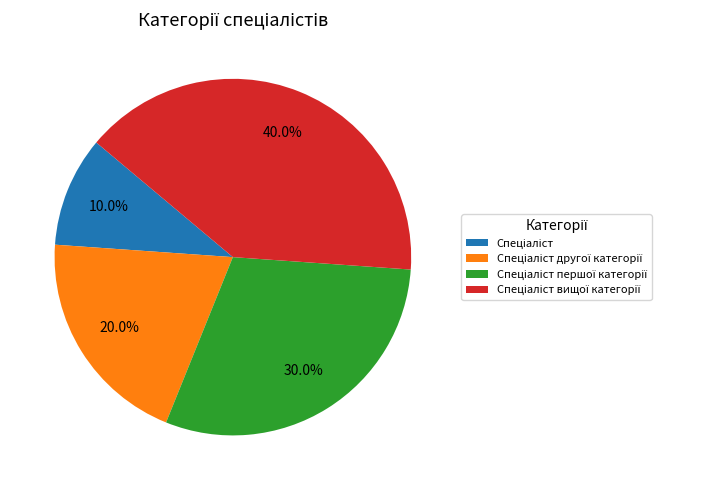

How many segments does this pie chart have?

4